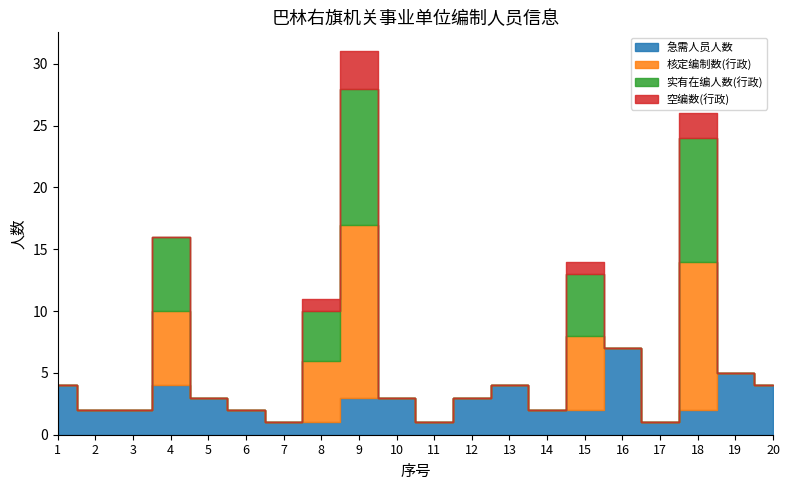

Is it true that 急需人员人数 equals 2 at 3?

True